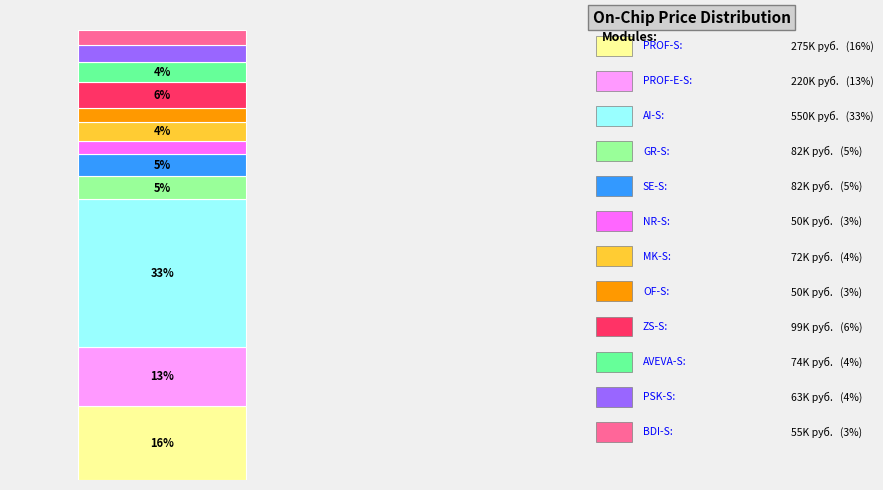

Does the chart contain stacked bars?

Yes